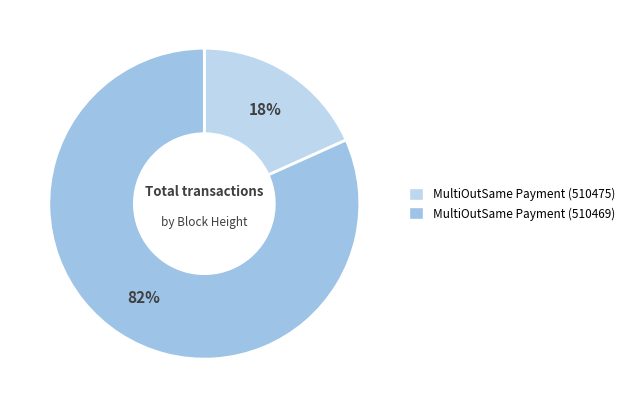

What is the majority slice?

MultiOutSame Payment (510469)